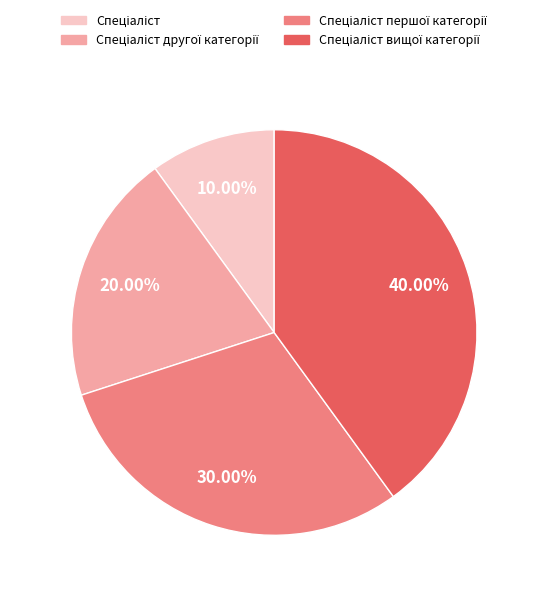

Is there a majority slice in this chart?

No